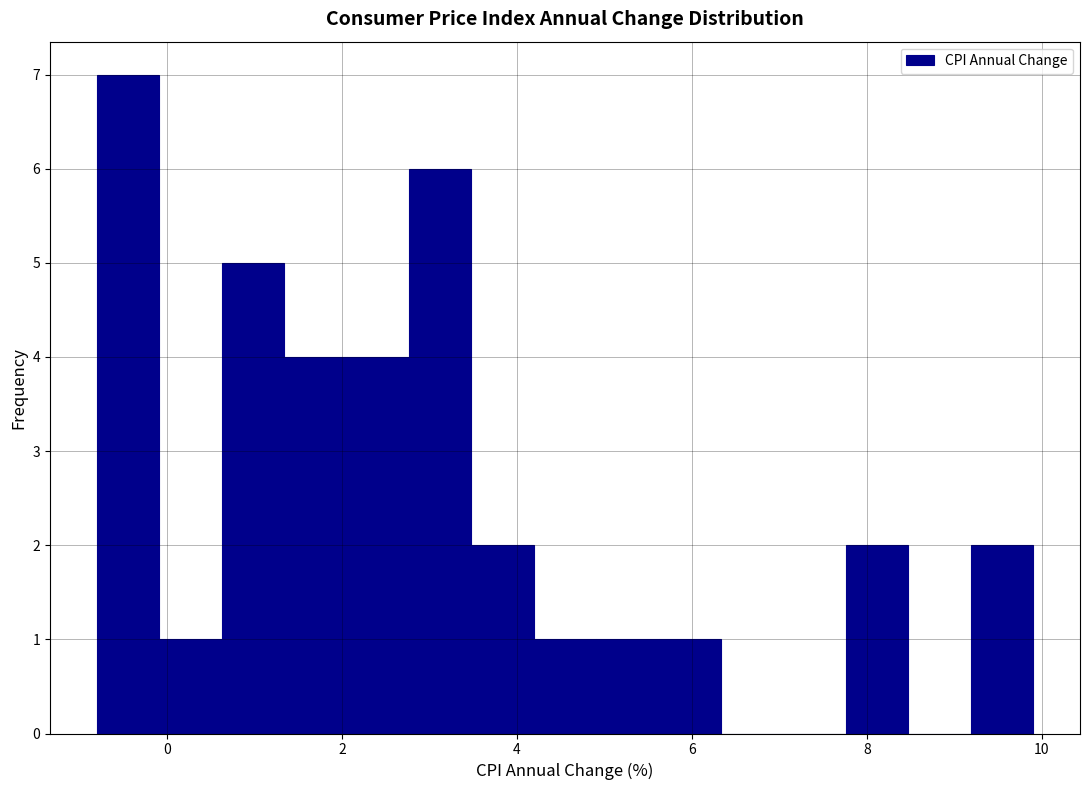

Read against the x-axis, roughly where is the centre of the tallest bar?

-0.4